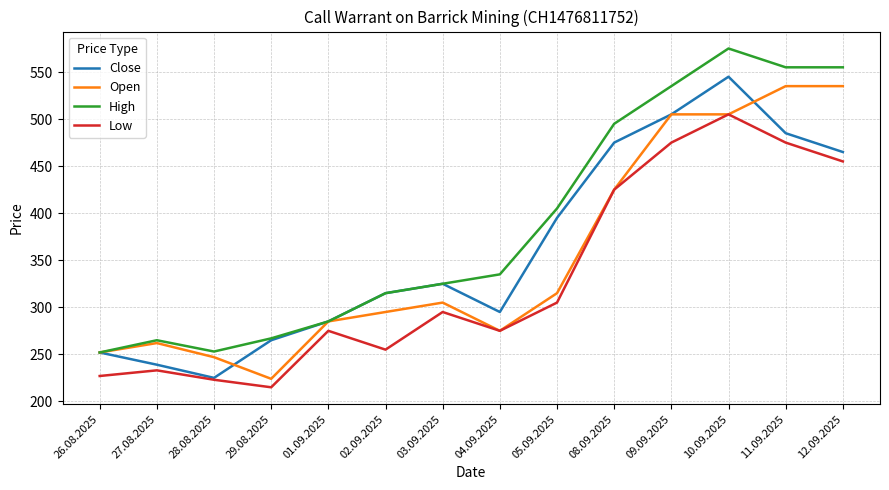

What position from the right is 05.09.2025?

6